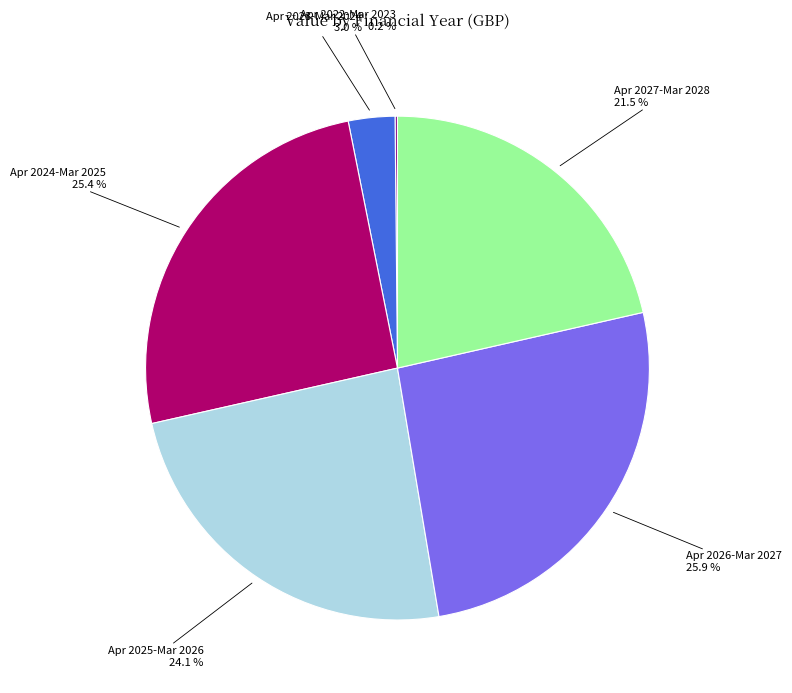

Does any single category account for the majority?

No